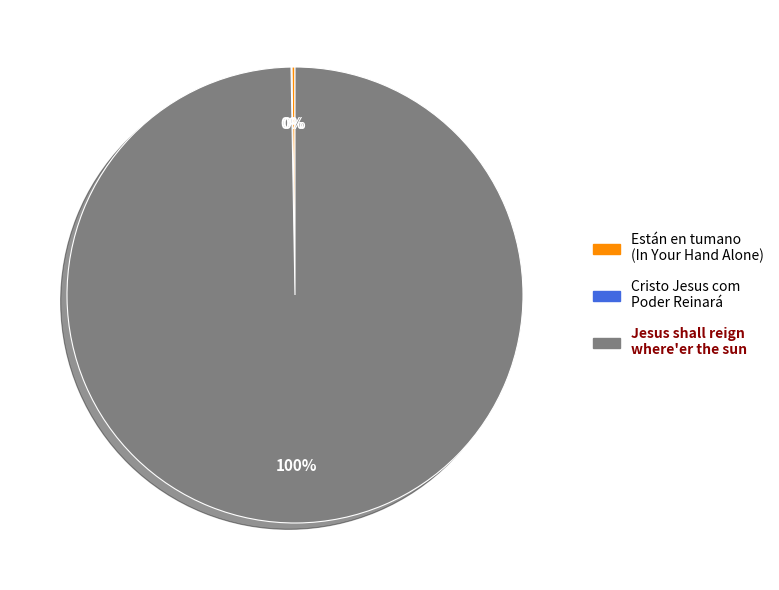

What is the largest slice in the pie chart?

Jesus shall reign where'er the sun